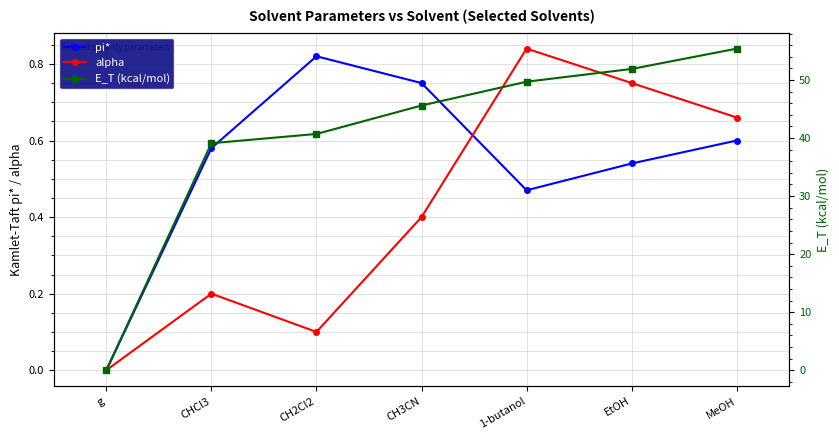

What is the total value across all series at EtOH?

53.2